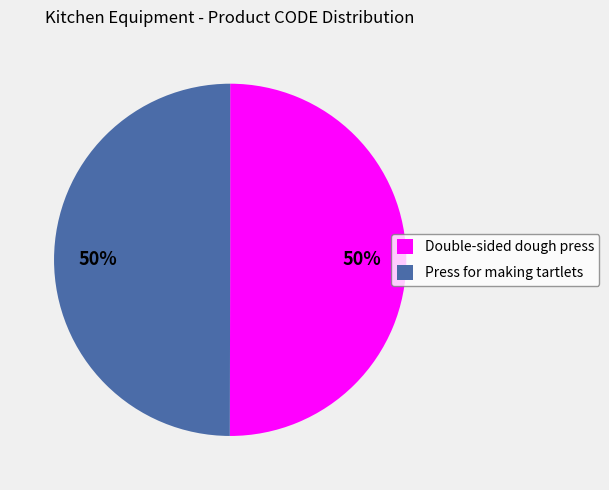

Count the number of slices in the pie.

2